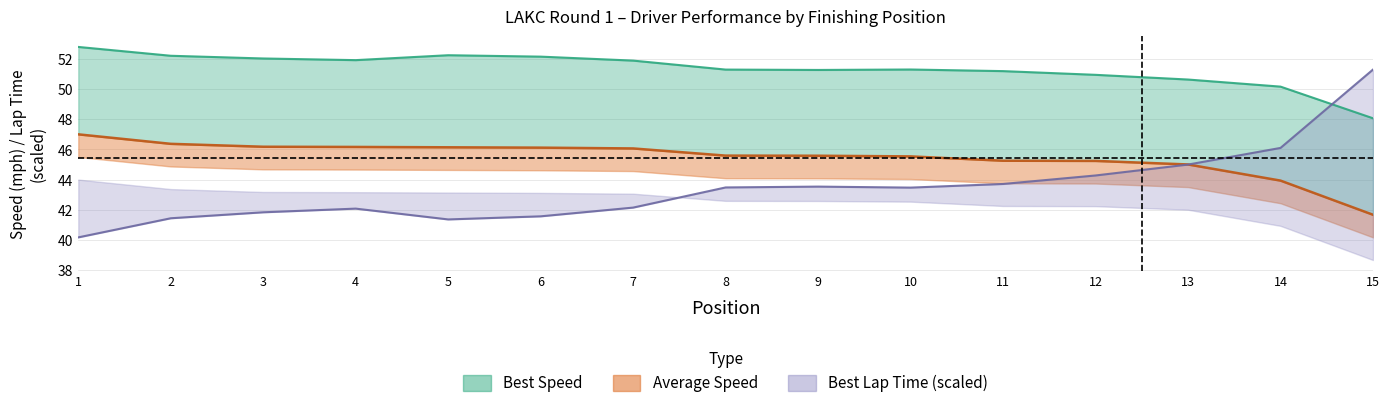

What is the total value across all series at 9?

140.4